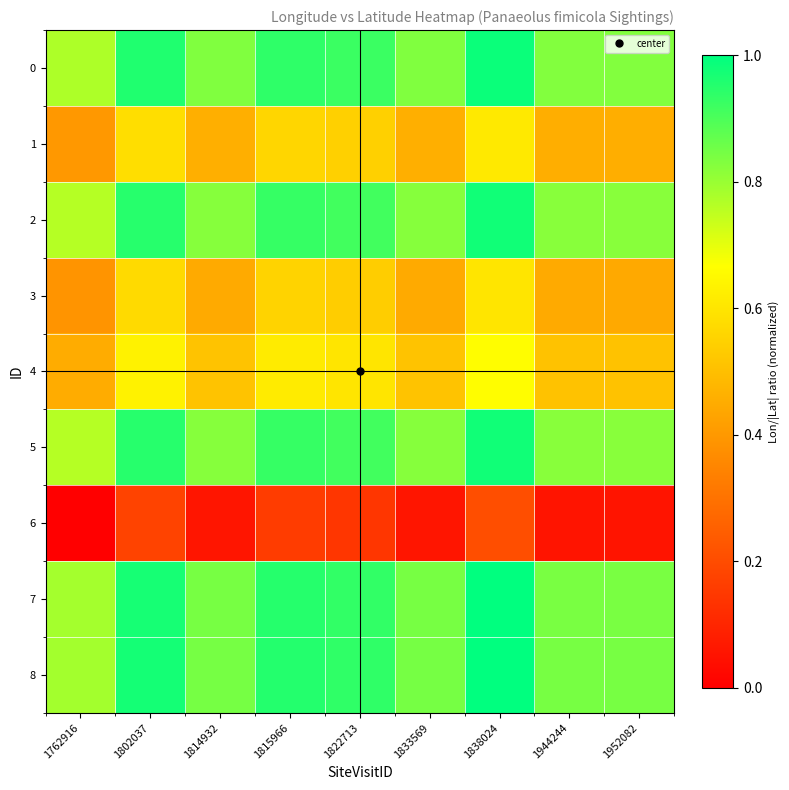

Reading left to right, list all the values displayed in this chart.

0: 1762916=0.8	1802037=1.0	1814932=0.8	1815966=0.9	1822713=0.9	1833569=0.8	1838024=1.0	1944244=0.8	1952082=0.8
1: 1762916=0.4	1802037=0.6	1814932=0.5	1815966=0.6	1822713=0.5	1833569=0.5	1838024=0.6	1944244=0.5	1952082=0.5
2: 1762916=0.8	1802037=0.9	1814932=0.8	1815966=0.9	1822713=0.9	1833569=0.8	1838024=1.0	1944244=0.8	1952082=0.8
3: 1762916=0.4	1802037=0.6	1814932=0.4	1815966=0.6	1822713=0.5	1833569=0.4	1838024=0.6	1944244=0.4	1952082=0.4
4: 1762916=0.5	1802037=0.6	1814932=0.5	1815966=0.6	1822713=0.6	1833569=0.5	1838024=0.7	1944244=0.5	1952082=0.5
5: 1762916=0.8	1802037=0.9	1814932=0.8	1815966=0.9	1822713=0.9	1833569=0.8	1838024=1.0	1944244=0.8	1952082=0.8
6: 1762916=0.0	1802037=0.2	1814932=0.1	1815966=0.2	1822713=0.1	1833569=0.1	1838024=0.2	1944244=0.1	1952082=0.1
7: 1762916=0.8	1802037=1.0	1814932=0.8	1815966=0.9	1822713=0.9	1833569=0.8	1838024=1.0	1944244=0.8	1952082=0.8
8: 1762916=0.8	1802037=1.0	1814932=0.8	1815966=1.0	1822713=0.9	1833569=0.8	1838024=1.0	1944244=0.8	1952082=0.8